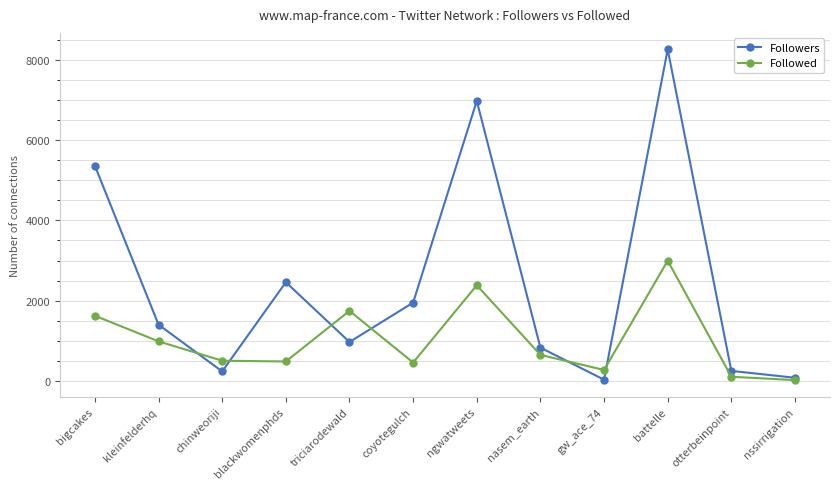

Where is Followers nearest to the value 4146?

bigcakes